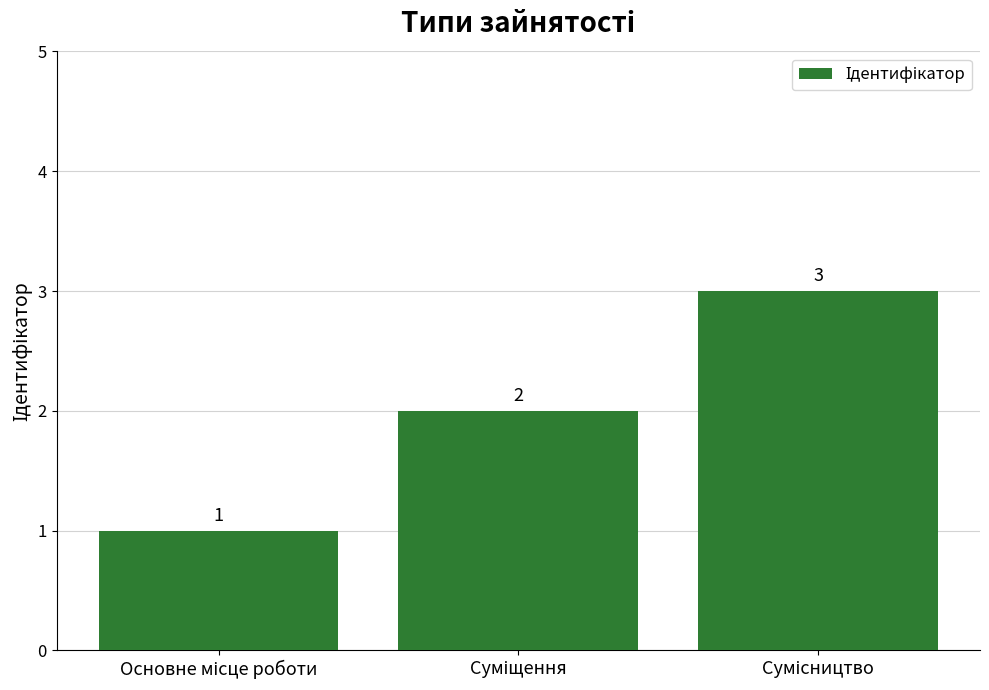

Does the chart contain stacked bars?

No